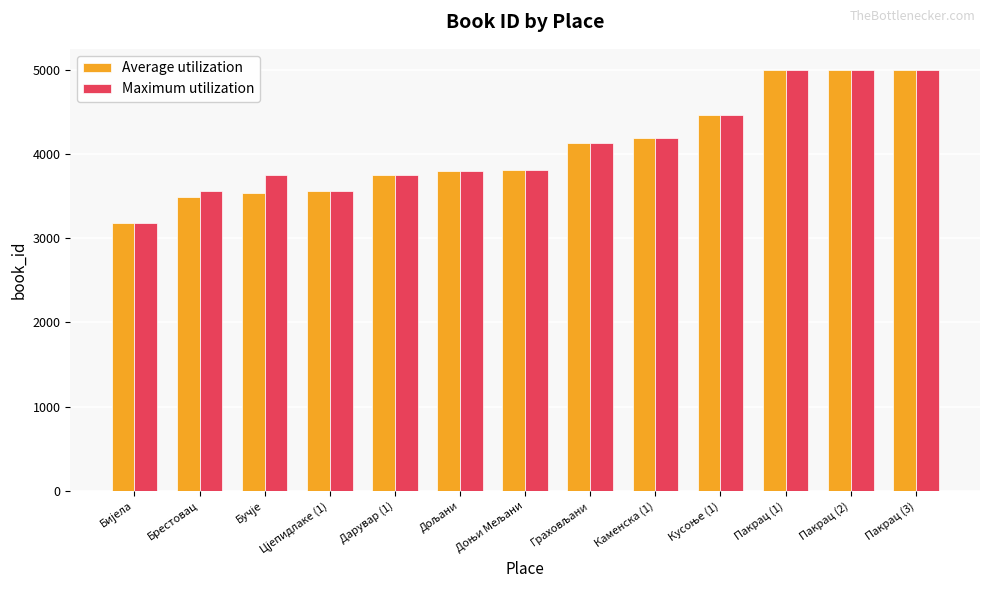

At how many categories does at least one series exceed 3374?

12